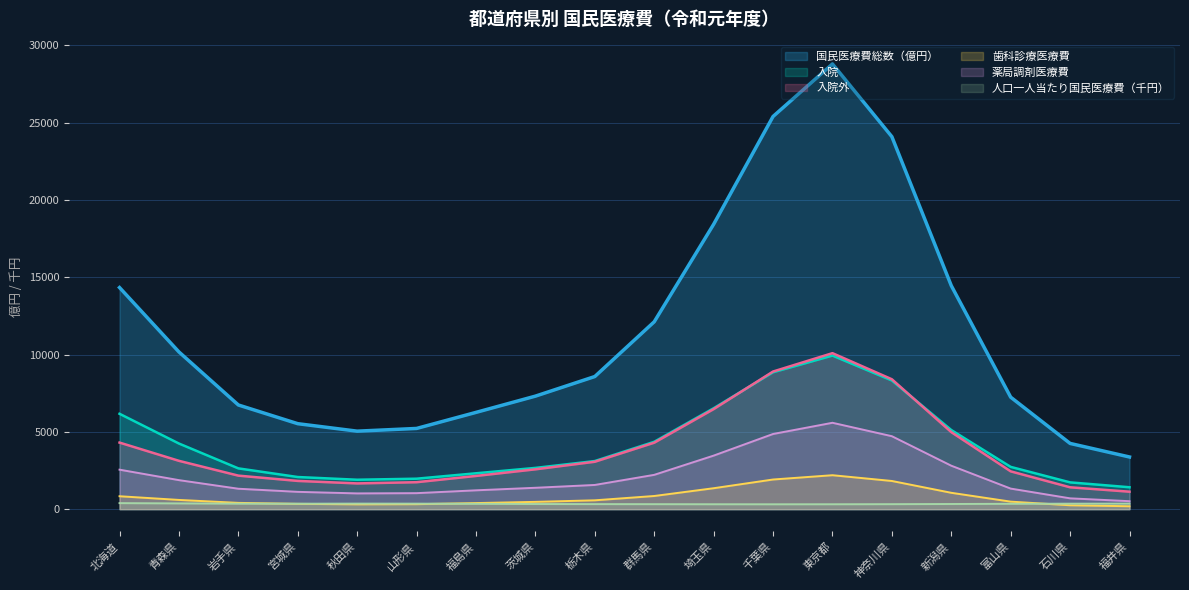

What is the maximum value for 入院外?

10089.1